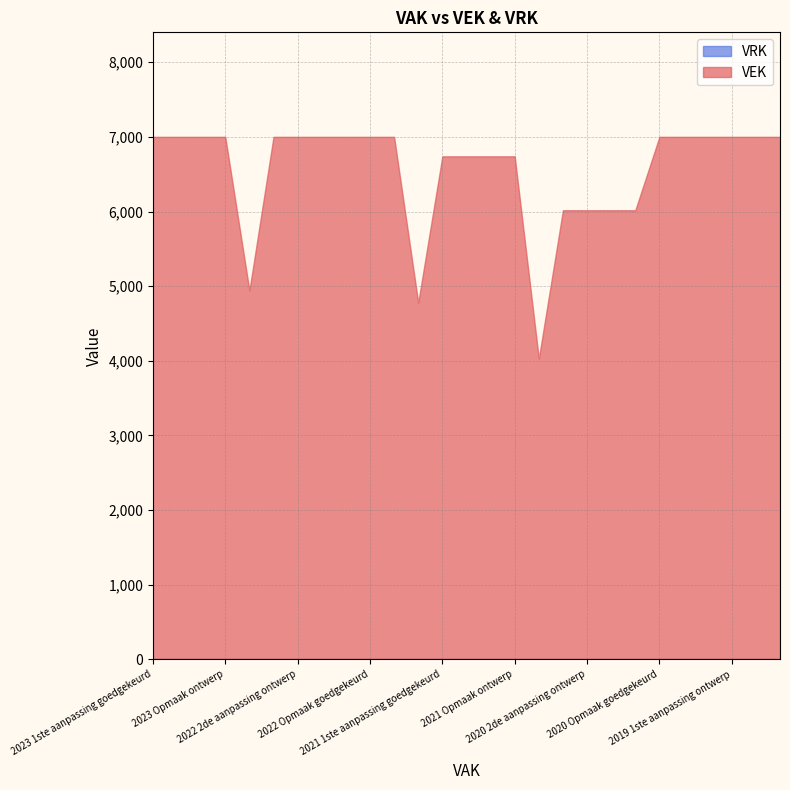

True or false: VEK and VRK cross at least once.

False